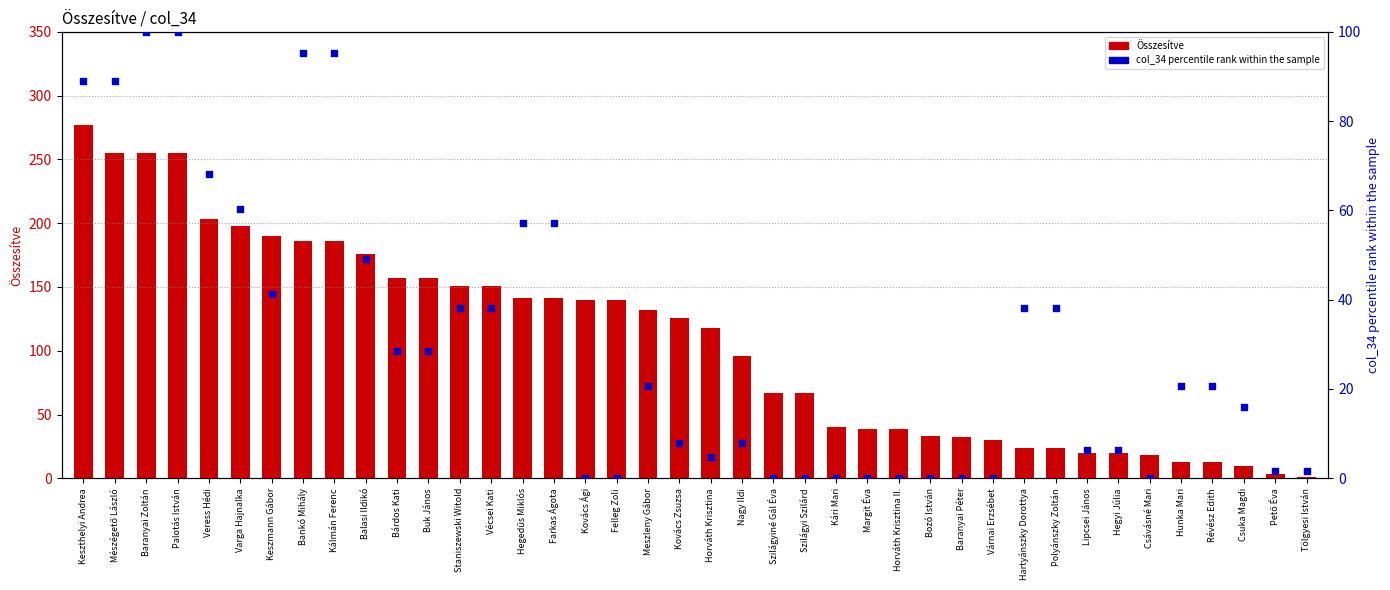

Is the value of Összesítve at Mészégető László greater than the value of col_34 percentile rank at Hunka Mari?

Yes